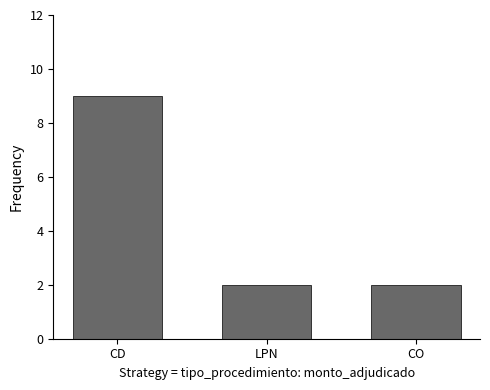

The chart shows a value of 2 at LPN. True or false?

True